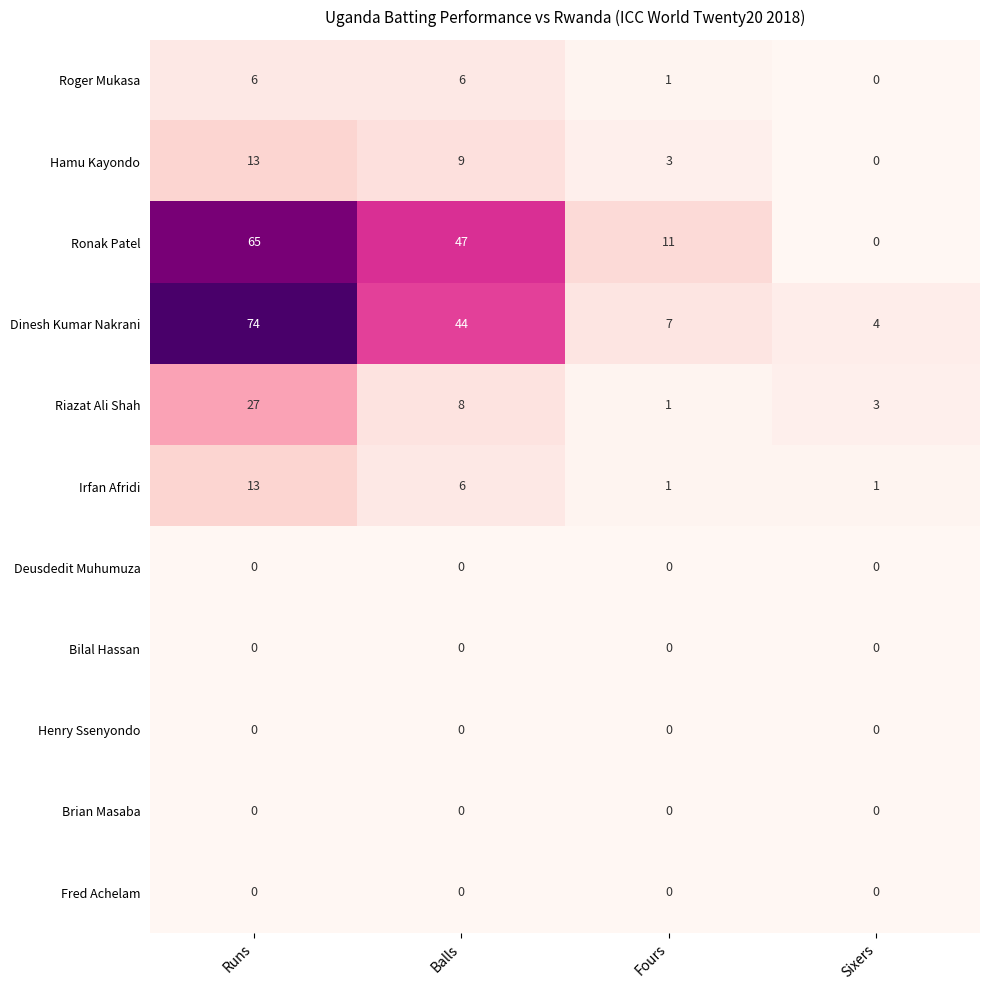

List the labels in order of Dinesh Kumar Nakrani value, largest first.

Runs, Balls, Fours, Sixers